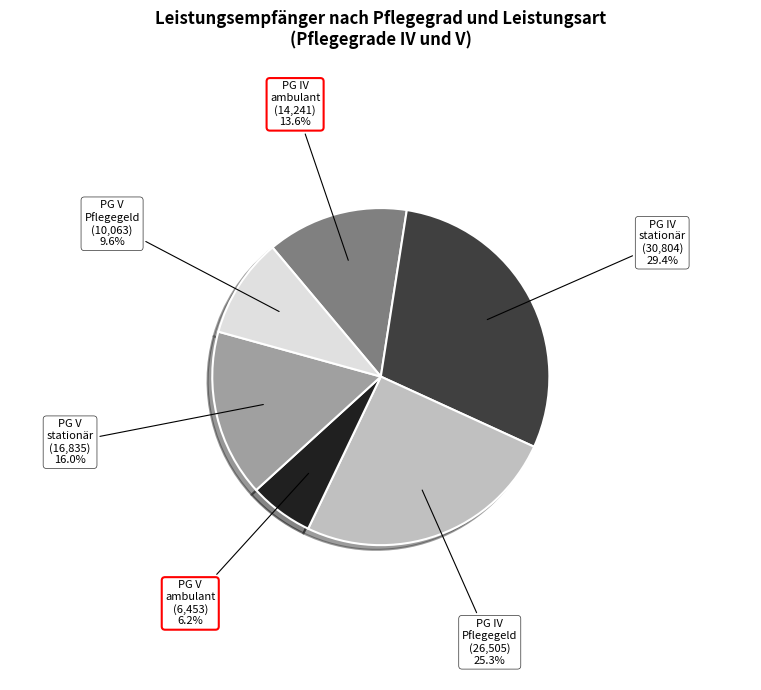

Does any single category account for the majority?

No